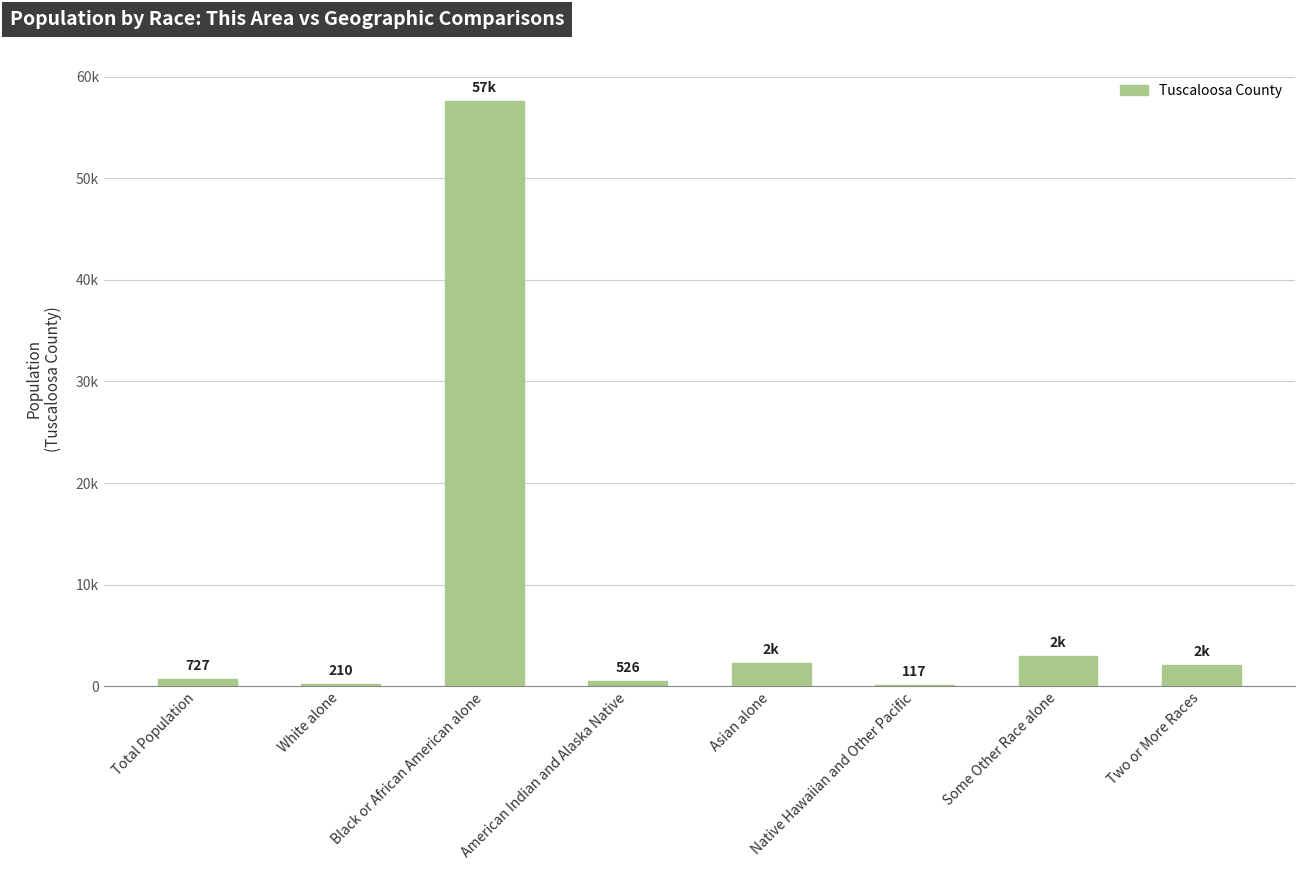

Count the number of categories in the chart.

8